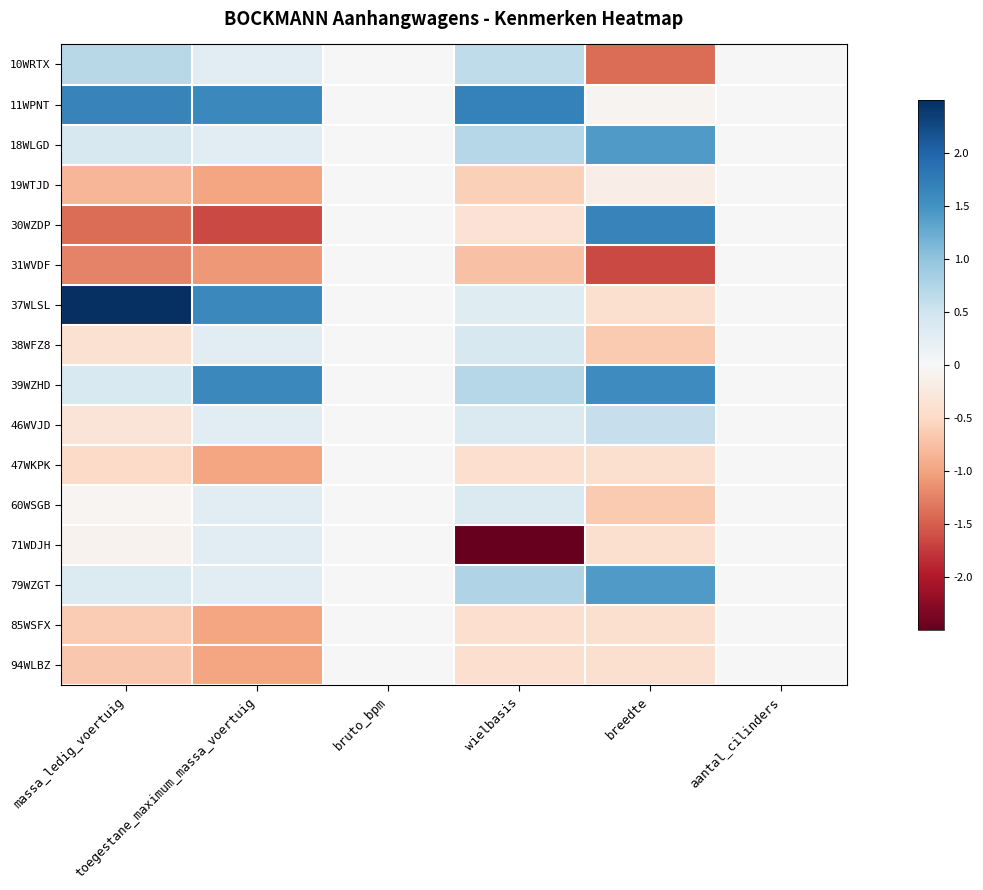

Between toegestane_maximum_massa_voertuig and bruto_bpm, which is larger?

toegestane_maximum_massa_voertuig